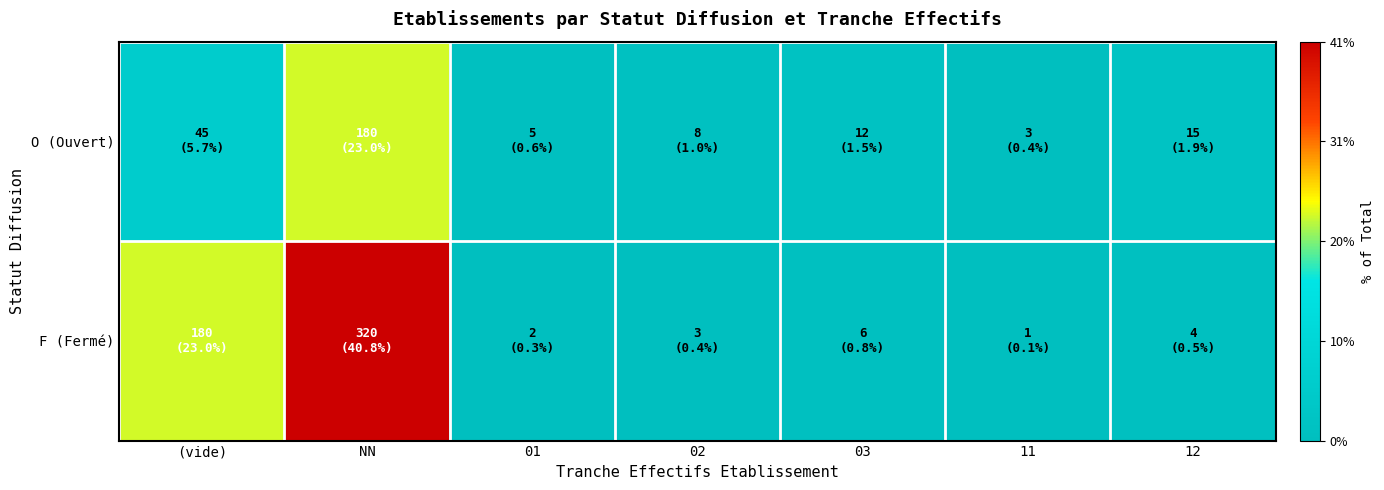

Between 03 and NN, which is larger?

NN